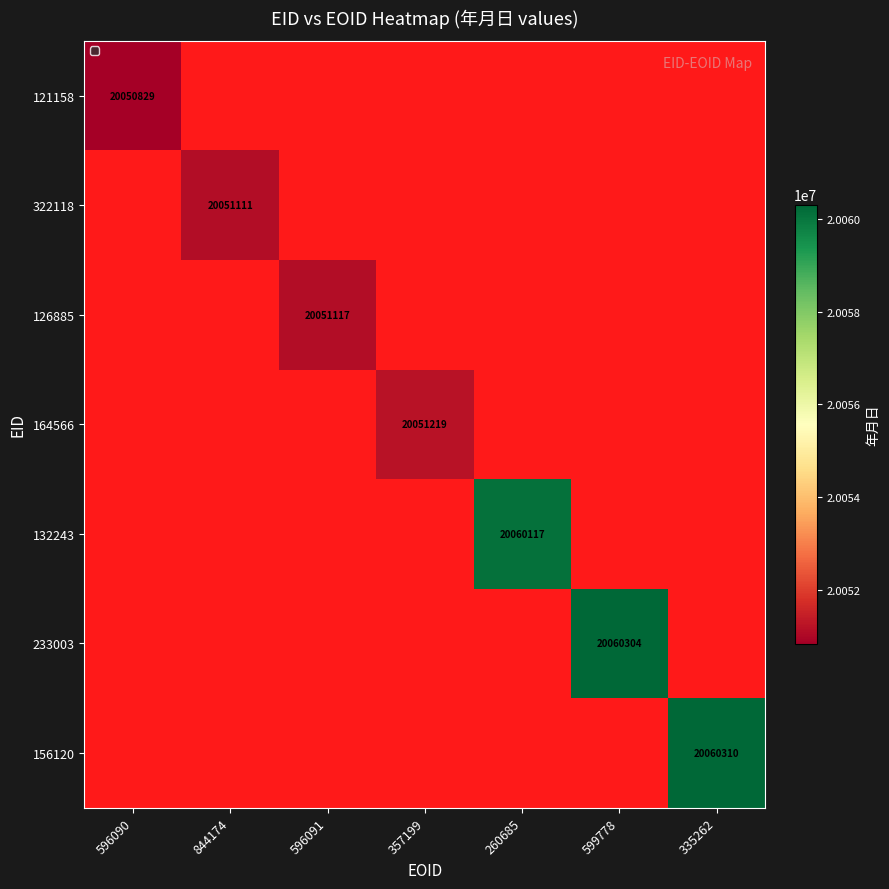

At how many categories does at least one series exceed 20054432?

3